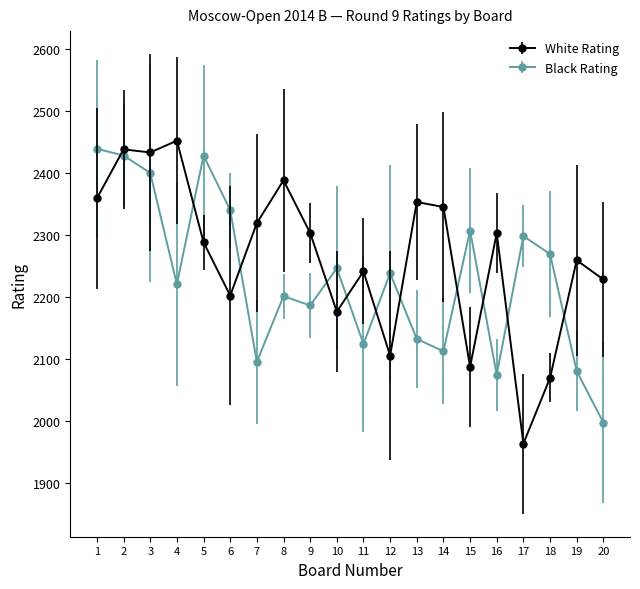

How many data points does each series have?

20